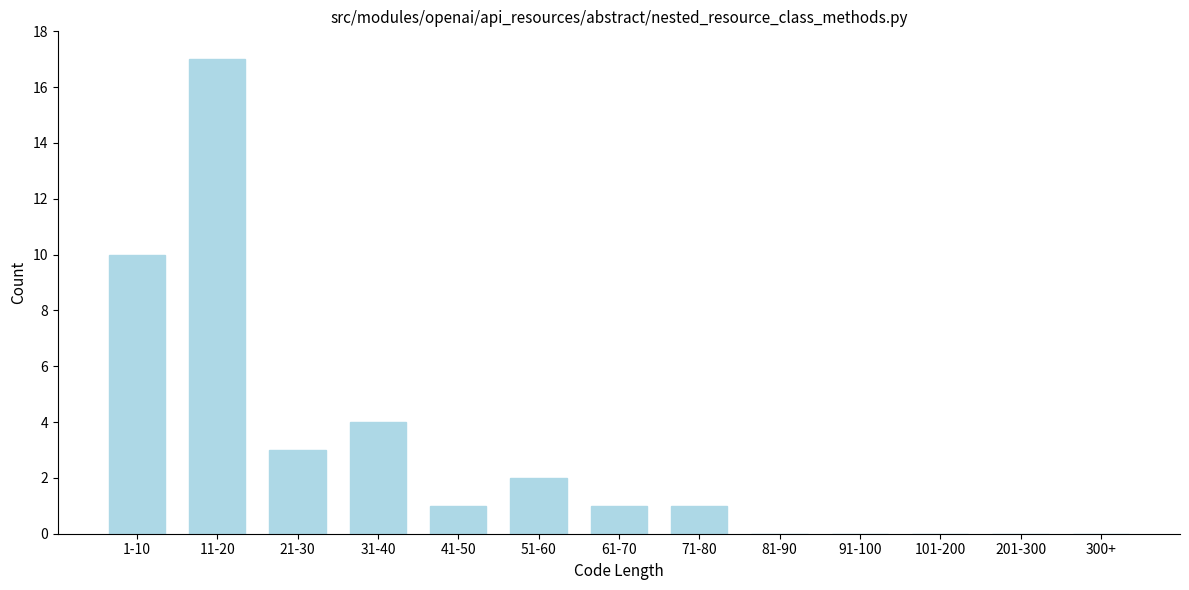

Reading left to right, transcribe all the data shown in this chart.

1-10=10	11-20=17	21-30=3	31-40=4	41-50=1	51-60=2	61-70=1	71-80=1	81-90=0	91-100=0	101-200=0	201-300=0	300+=0